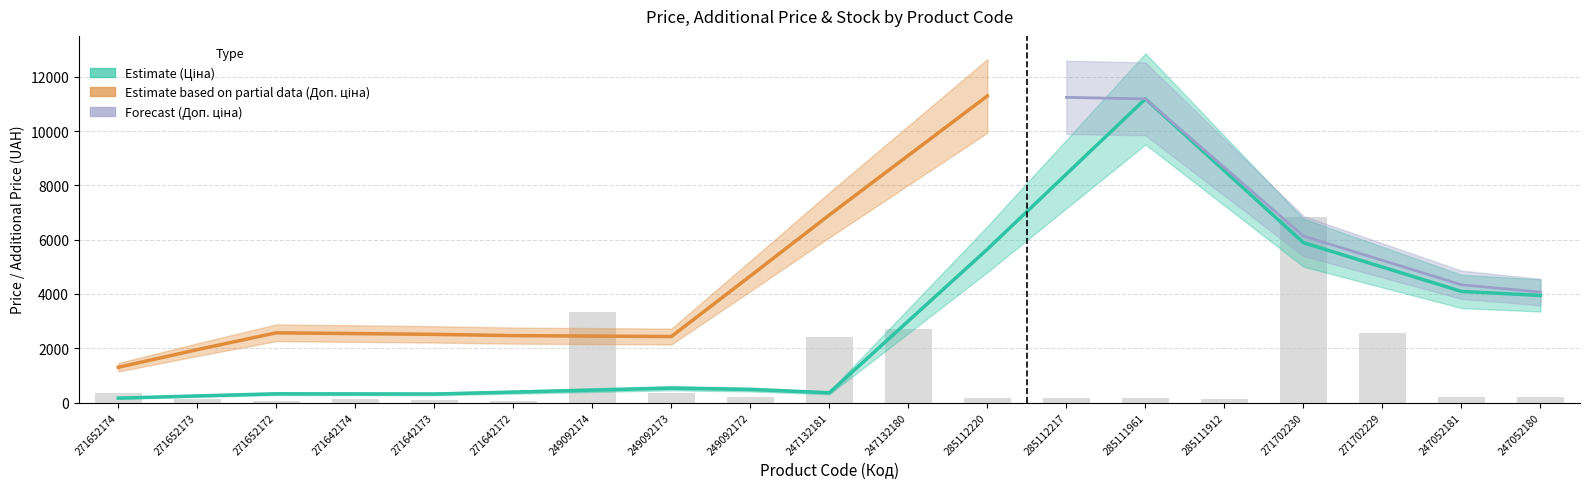

What is the sum of the Залишок values at 271652173 and 249092173?

54.0